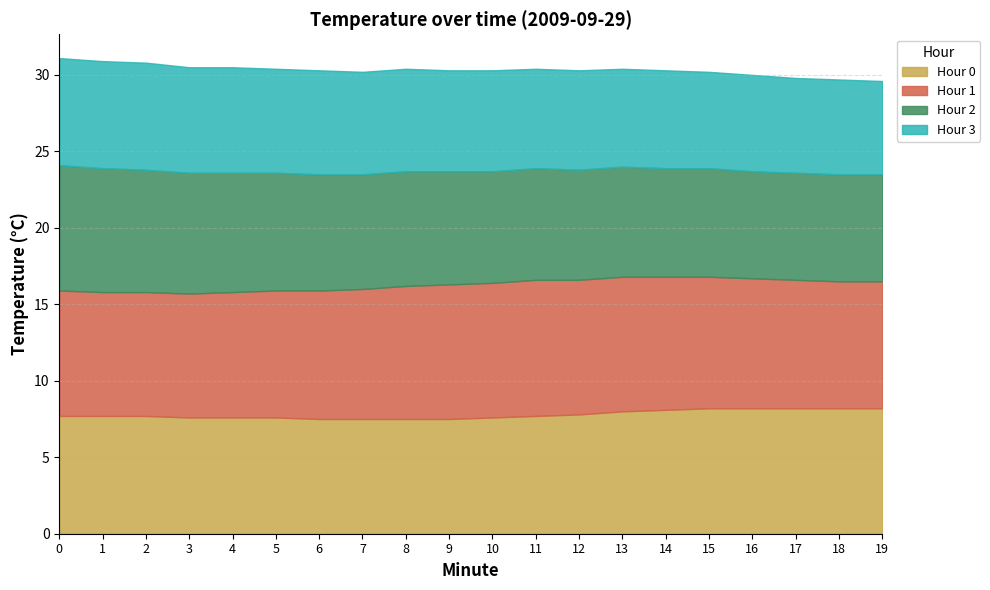

How many lines are shown in the chart?

4